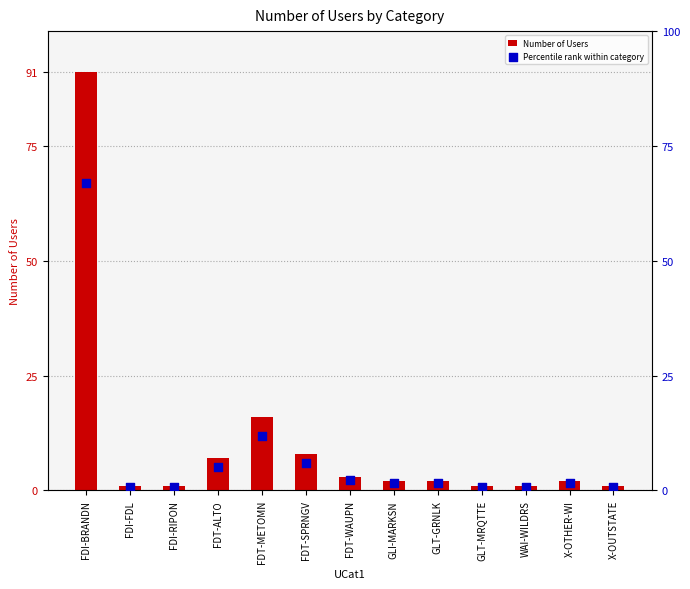

Which series contains the highest Y value?

Number of Users